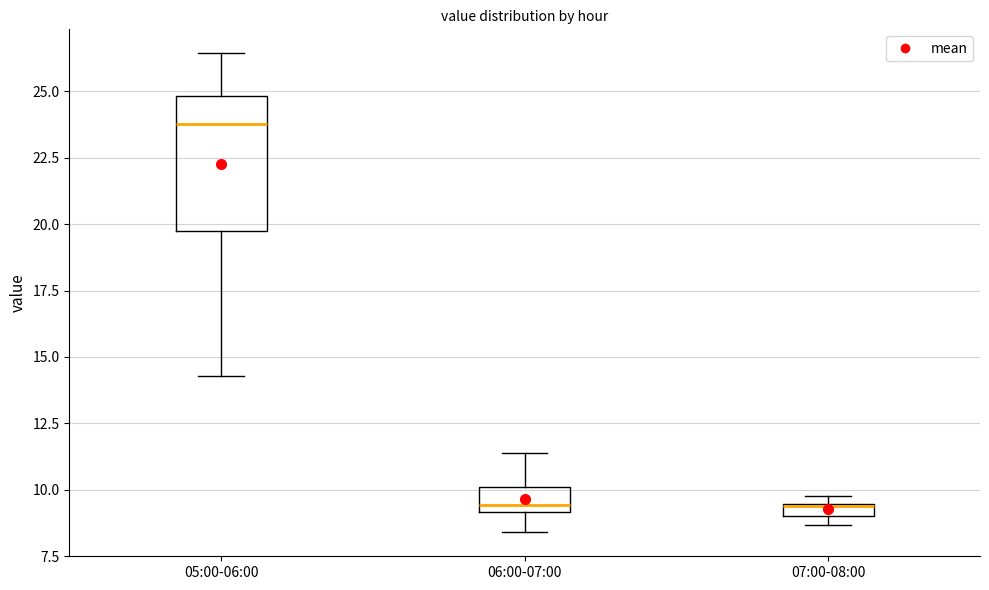

Where is the lower edge of the box for 07:00-08:00 on the y-axis? The values are not printed on the chart, so give them approximately, as read against the axis.

9.0